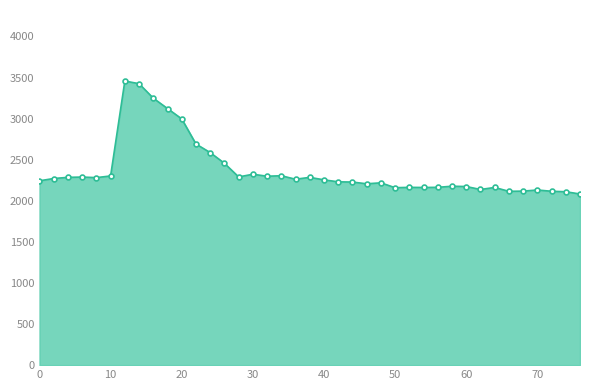

What is the average value?

2372.5